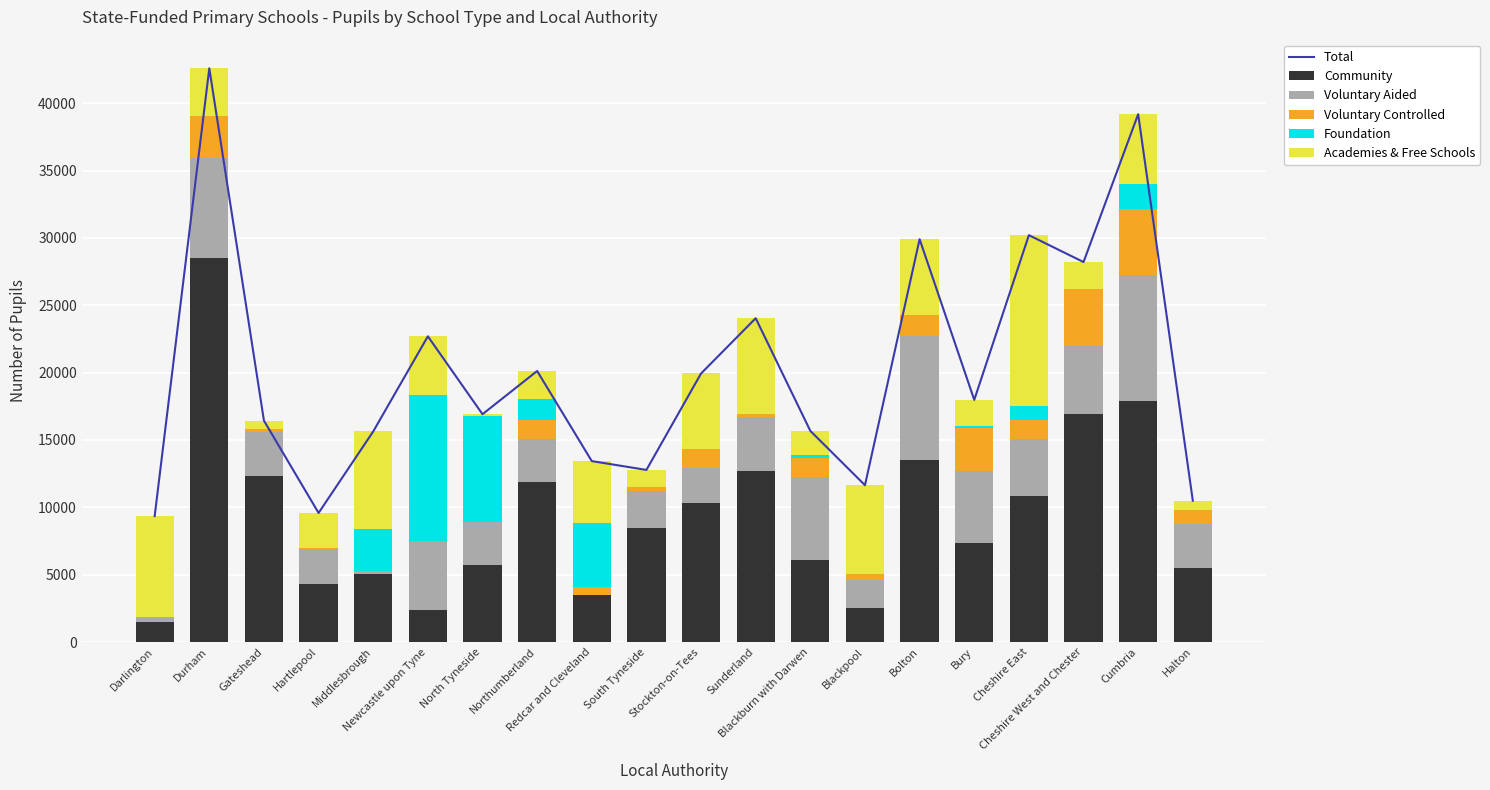

How many groups of bars are there?

20